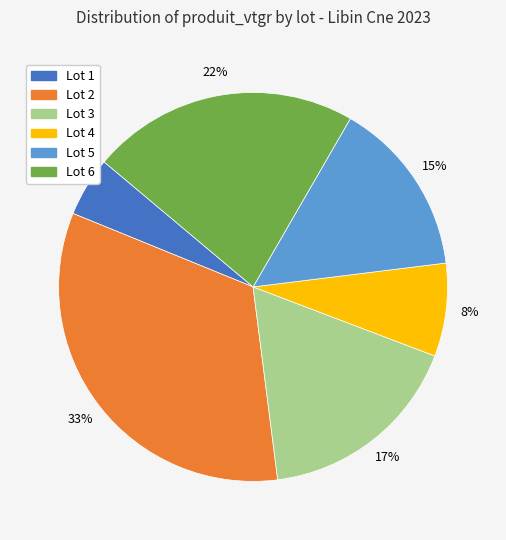

Rank the categories by value from highest to lowest.

Lot 2, Lot 6, Lot 3, Lot 5, Lot 4, Lot 1